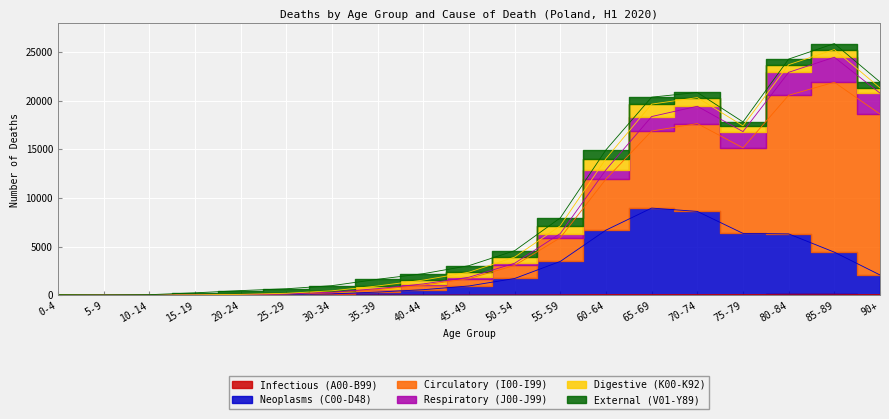

How many categories are shown in the chart?

19